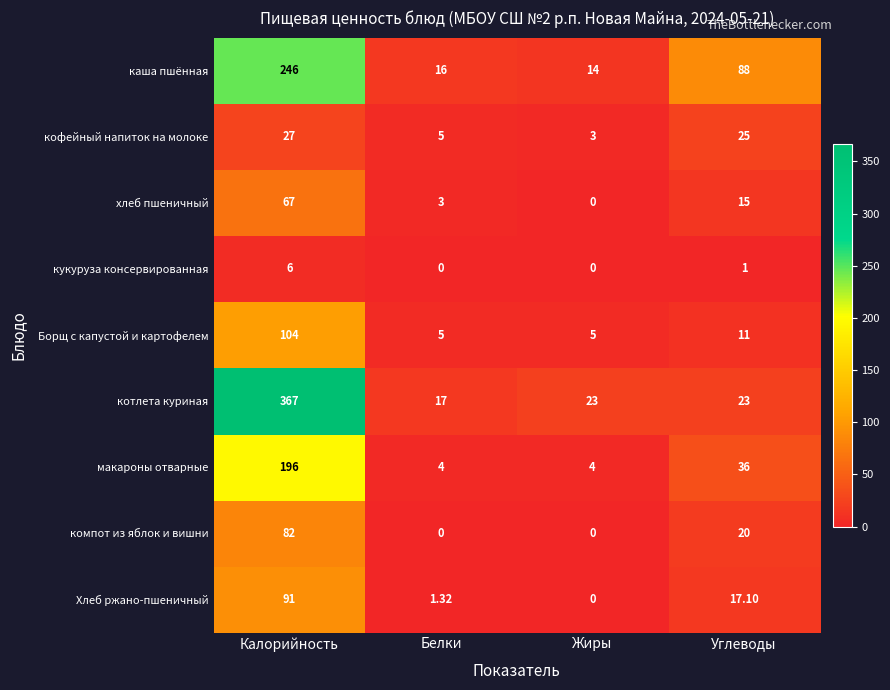

At Калорийность, list the series in order from largest to smallest.

котлета куриная, каша пшённая, макароны отварные, Борщ с капустой и картофелем, Хлеб ржано-пшеничный, компот из яблок и вишни, хлеб пшеничный, кофейный напиток на молоке, кукуруза консервированная